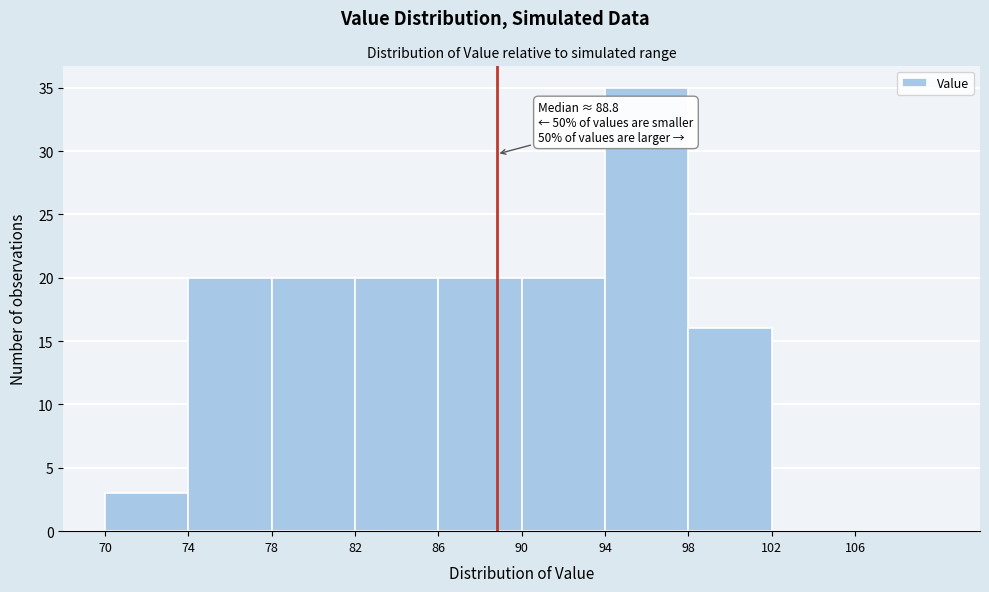

Which range on the x-axis has the tallest bar?

94 to 98